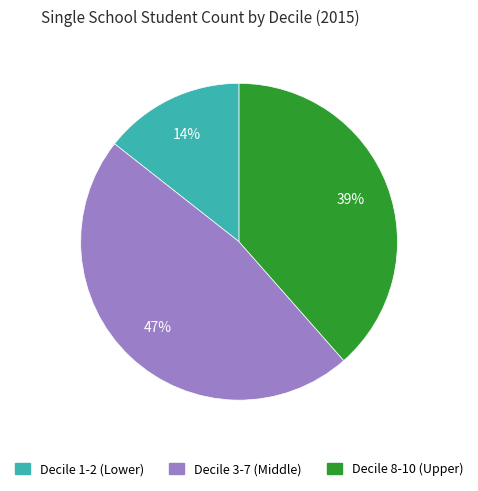

To the nearest percent, what is the difference between the largest and smallest slice percentages?

33%